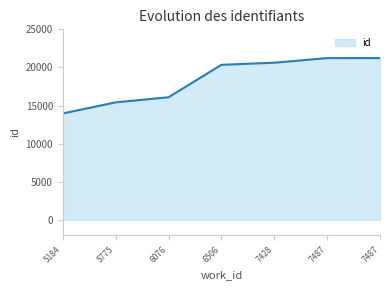

Rank the categories by value from lowest to highest.

5184, 5775, 6076, 6506, 7428, 7487, 7487